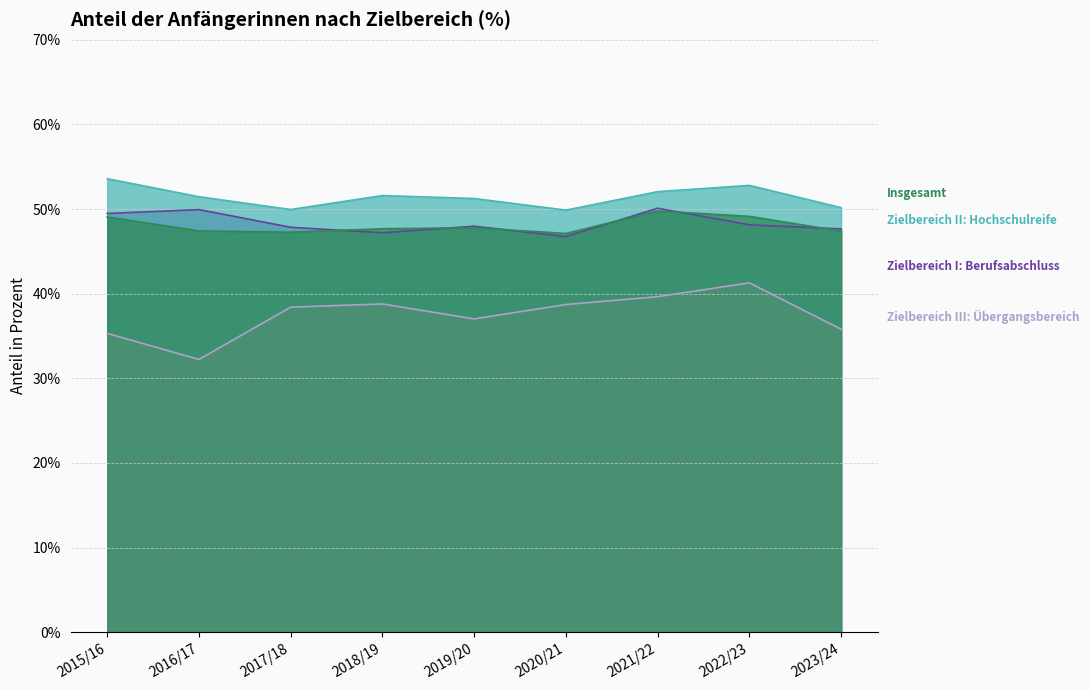

Reading right to left, extract all data points from this chart.

Zielbereich I: Berufsabschluss: 2023/24=47.7	2022/23=48.1	2021/22=50.1	2020/21=46.8	2019/20=48.0	2018/19=47.2	2017/18=47.9	2016/17=49.9	2015/16=49.5
Zielbereich II: Hochschulreife: 2023/24=50.2	2022/23=52.8	2021/22=52.1	2020/21=49.9	2019/20=51.2	2018/19=51.6	2017/18=50.0	2016/17=51.5	2015/16=53.6
Zielbereich III: Übergangsbereich: 2023/24=35.8	2022/23=41.3	2021/22=39.6	2020/21=38.7	2019/20=37.0	2018/19=38.8	2017/18=38.4	2016/17=32.2	2015/16=35.3
Insgesamt: 2023/24=47.4	2022/23=49.1	2021/22=49.8	2020/21=47.1	2019/20=47.8	2018/19=47.7	2017/18=47.3	2016/17=47.4	2015/16=49.1